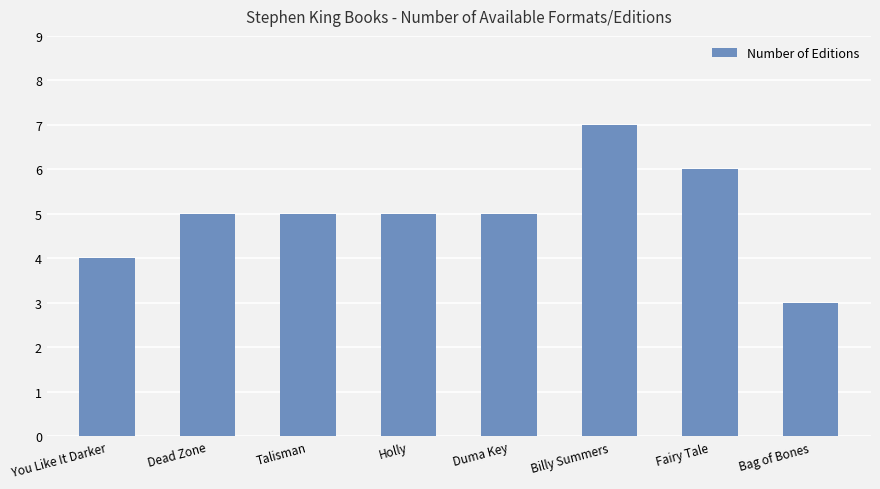

What is the sum of the values at Bag of Bones and Duma Key?

8